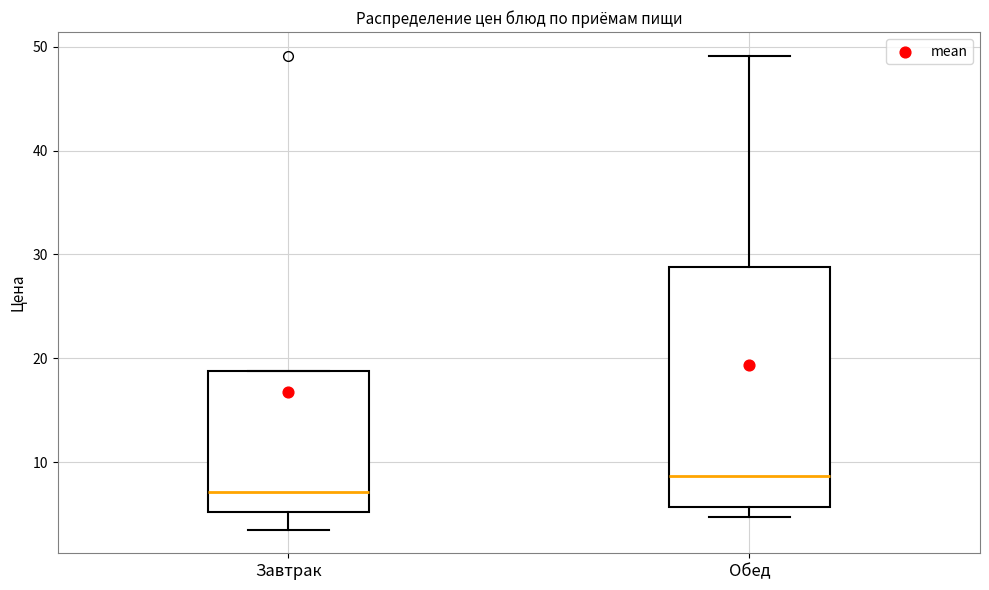

Where does the median line of the box for Обед sit on the y-axis? The values are not printed on the chart, so give them approximately, as read against the axis.

9